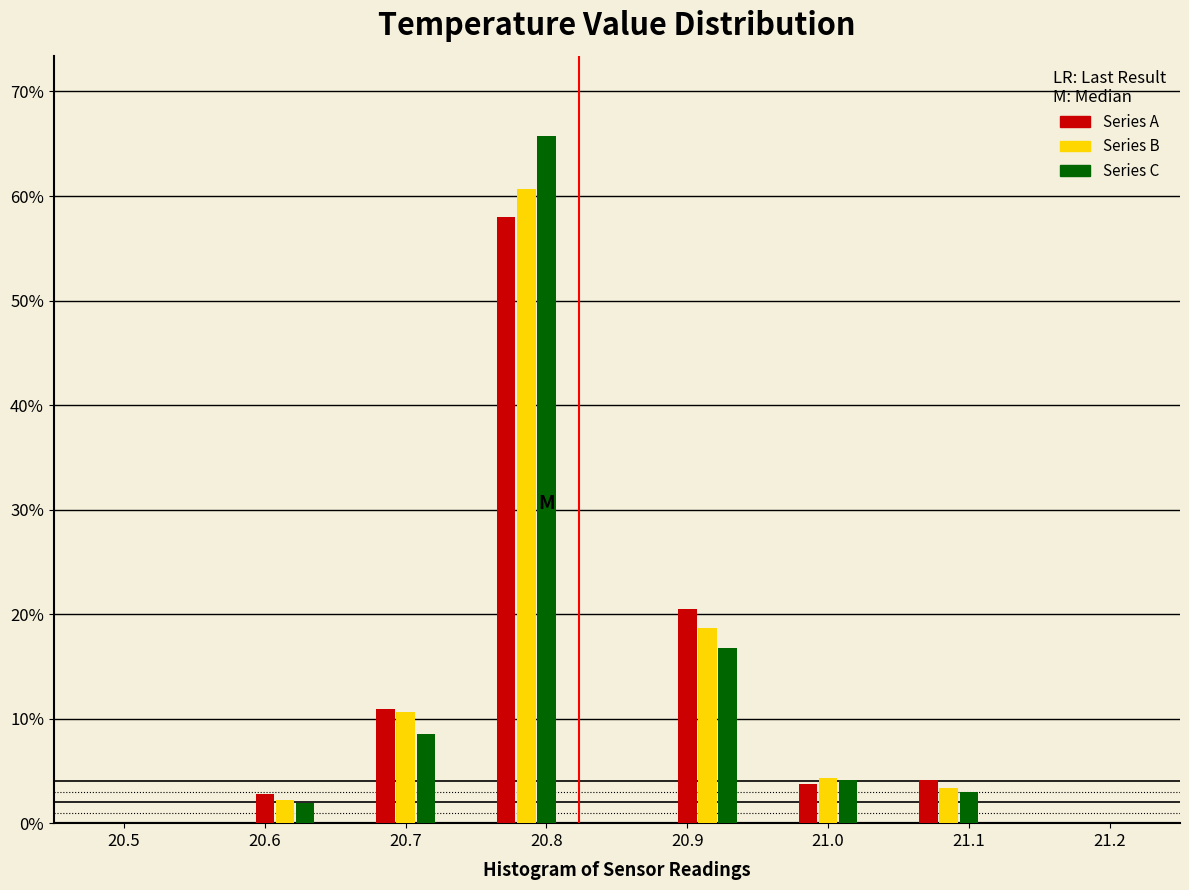

Reading left to right, transcribe this chart: for each range on the x-axis, give the height of each series' bar. Neither the bar edges nor the heights are printed on the chart, so give them approximately, as read against the axes.

20.55 to 20.59: Series A=0	Series B=0	Series C=0
20.59 to 20.64: Series A=3	Series B=2	Series C=2
20.64 to 20.68: Series A=0	Series B=0	Series C=0
20.68 to 20.72: Series A=11	Series B=11	Series C=9
20.72 to 20.76: Series A=0	Series B=0	Series C=0
20.76 to 20.81: Series A=58	Series B=61	Series C=66
20.81 to 20.85: Series A=0	Series B=0	Series C=0
20.85 to 20.89: Series A=0	Series B=0	Series C=0
20.89 to 20.94: Series A=20	Series B=19	Series C=17
20.94 to 20.98: Series A=0	Series B=0	Series C=0
20.98 to 21.02: Series A=4	Series B=4	Series C=4
21.02 to 21.06: Series A=0	Series B=0	Series C=0
21.06 to 21.11: Series A=4	Series B=3	Series C=3
21.11 to 21.15: Series A=0	Series B=0	Series C=0